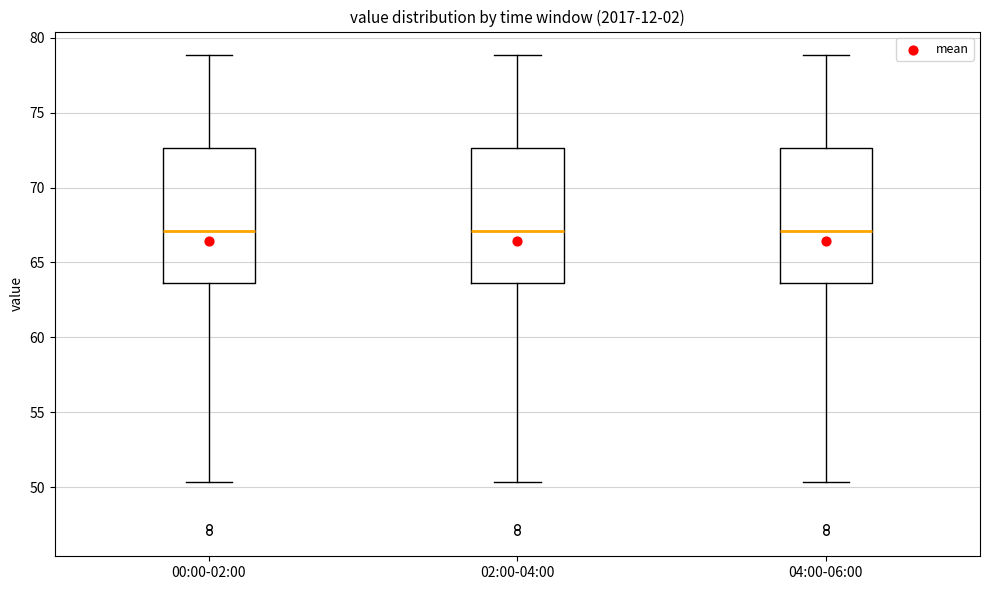

Reading left to right, read every box against the y-axis: the position of its median line, the range the box covers, and the ends of its whiskers. The values are not printed on the chart, so give them approximately, as read against the axis.

00:00-02:00: median 67.0, box 63.5 to 72.5, whiskers 50.5 to 79.0
02:00-04:00: median 67.0, box 63.5 to 72.5, whiskers 50.5 to 79.0
04:00-06:00: median 67.0, box 63.5 to 72.5, whiskers 50.5 to 79.0